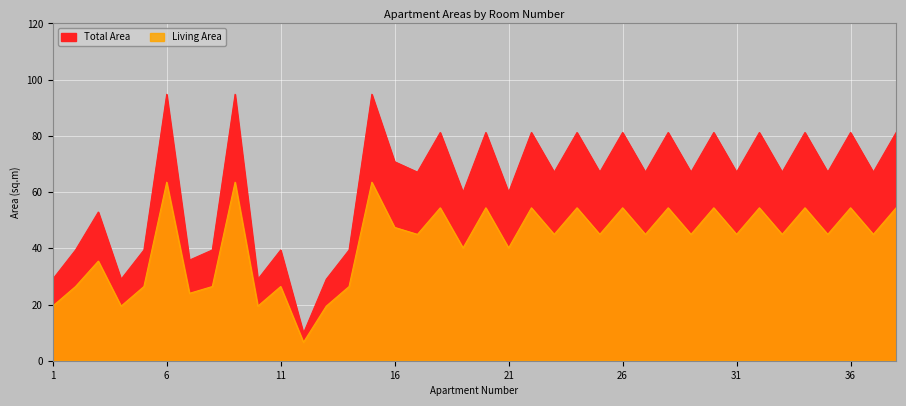

True or false: Total Area and Living Area intersect in this chart.

False